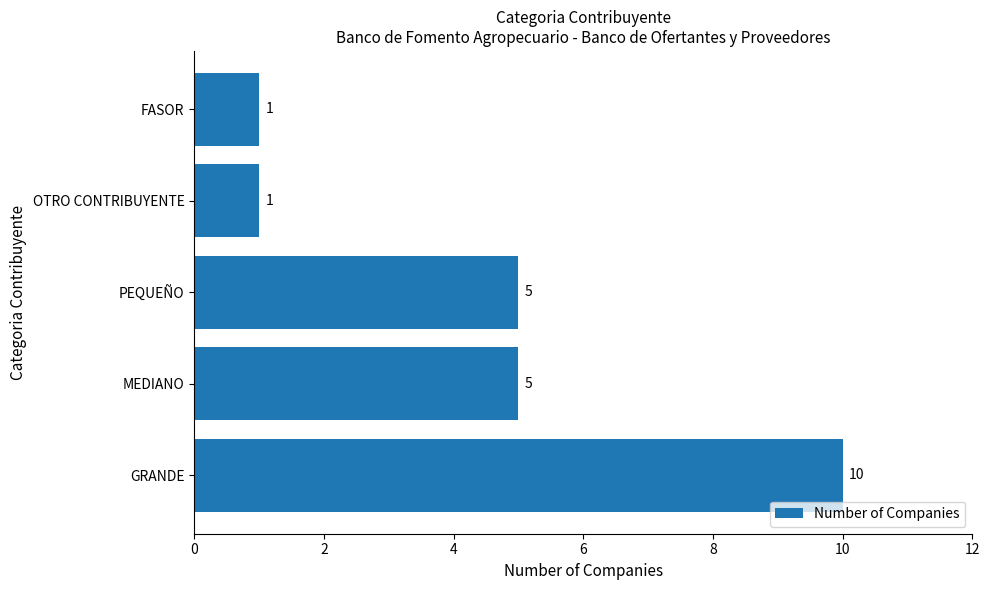

The value at MEDIANO is 5. True or false?

True